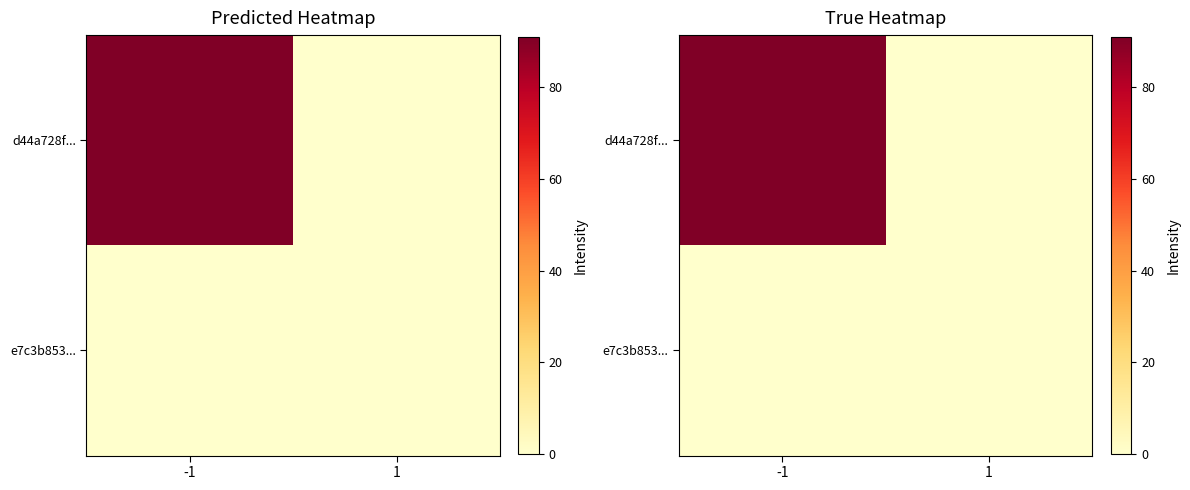

How many categories are shown in the chart?

2